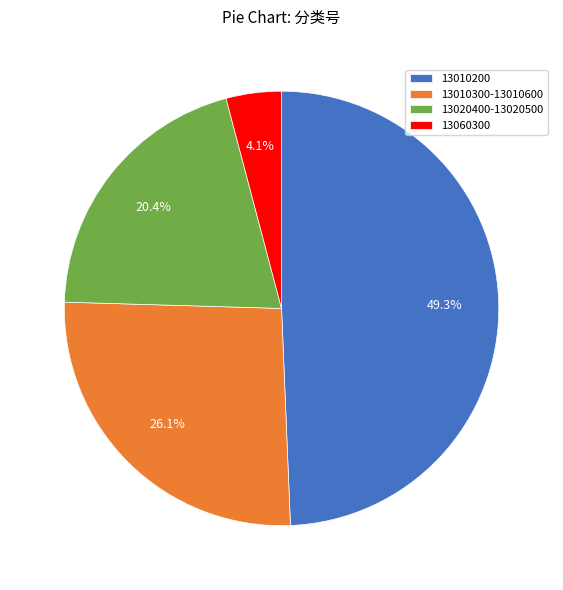

How many segments does this pie chart have?

4